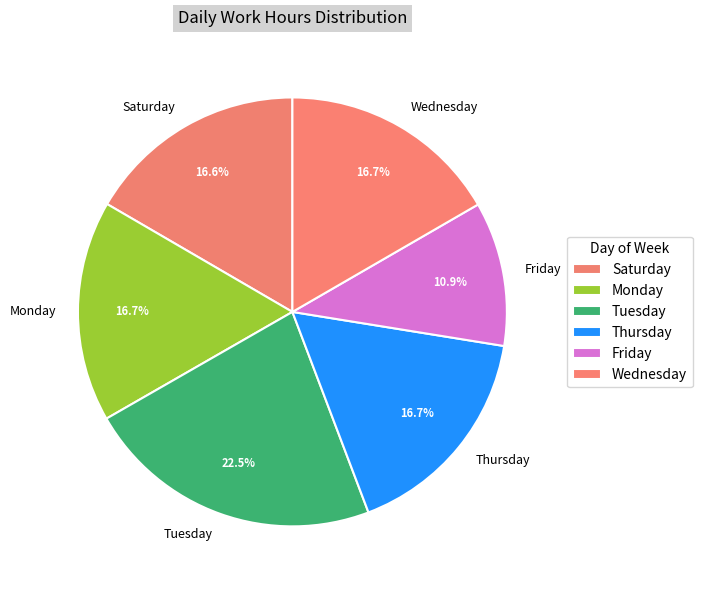

Count the number of slices in the pie.

6